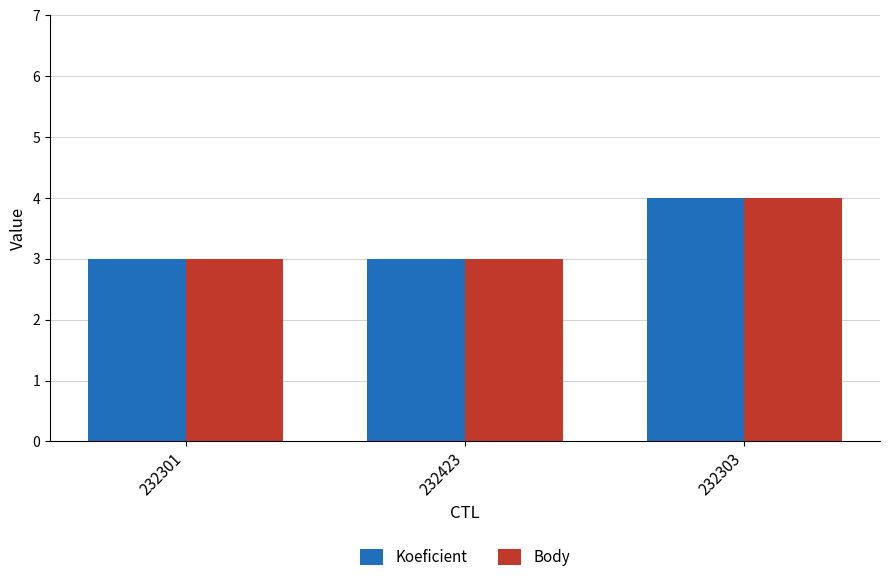

What is the greatest value displayed?

4